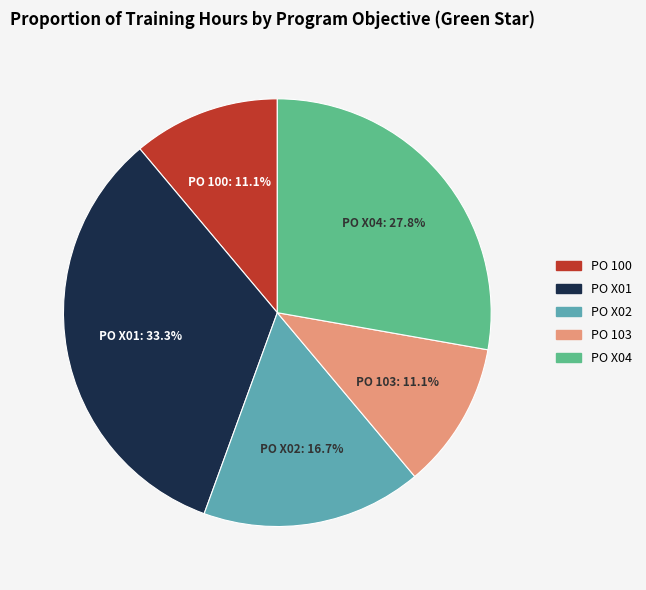

Is there a majority slice in this chart?

No